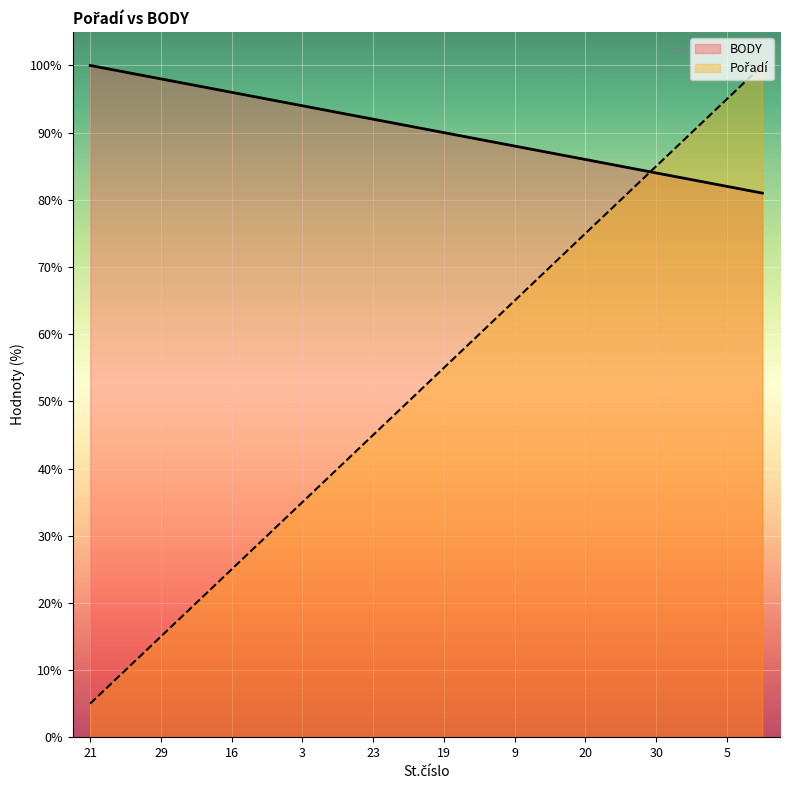

What is the difference between the BODY values at 17 and 5?

35